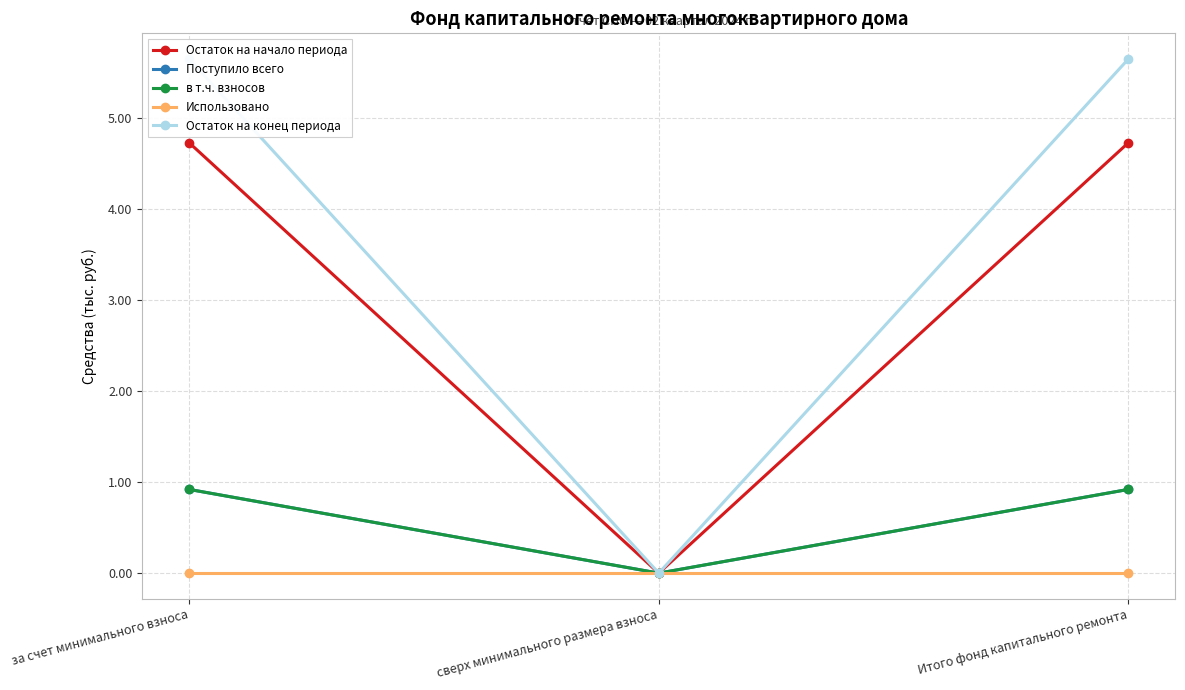

List the series in order of their peak value, lowest first.

Использовано, Поступило всего, в т.ч. взносов, Остаток на начало периода, Остаток на конец периода